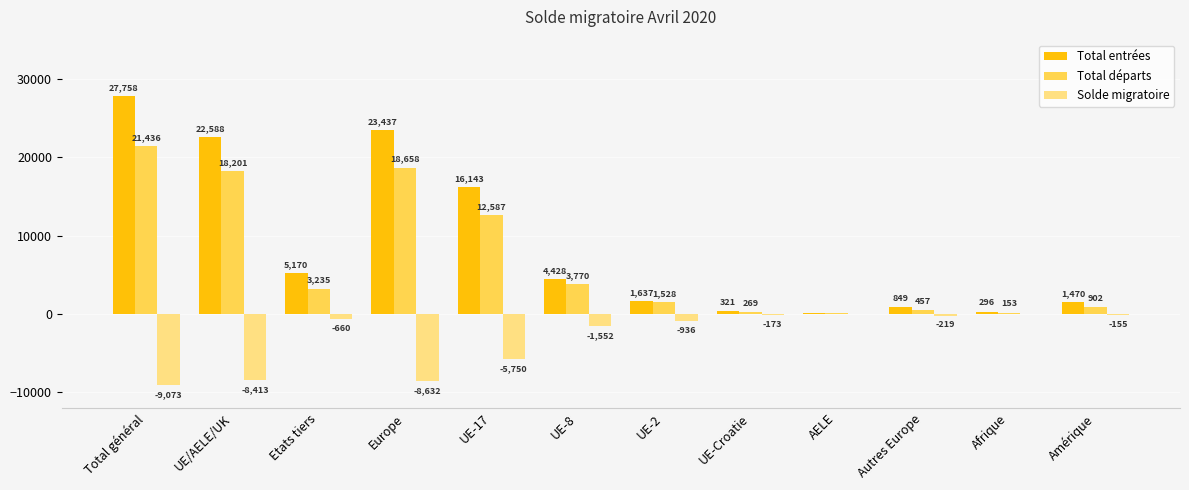

How many groups of bars are there?

12